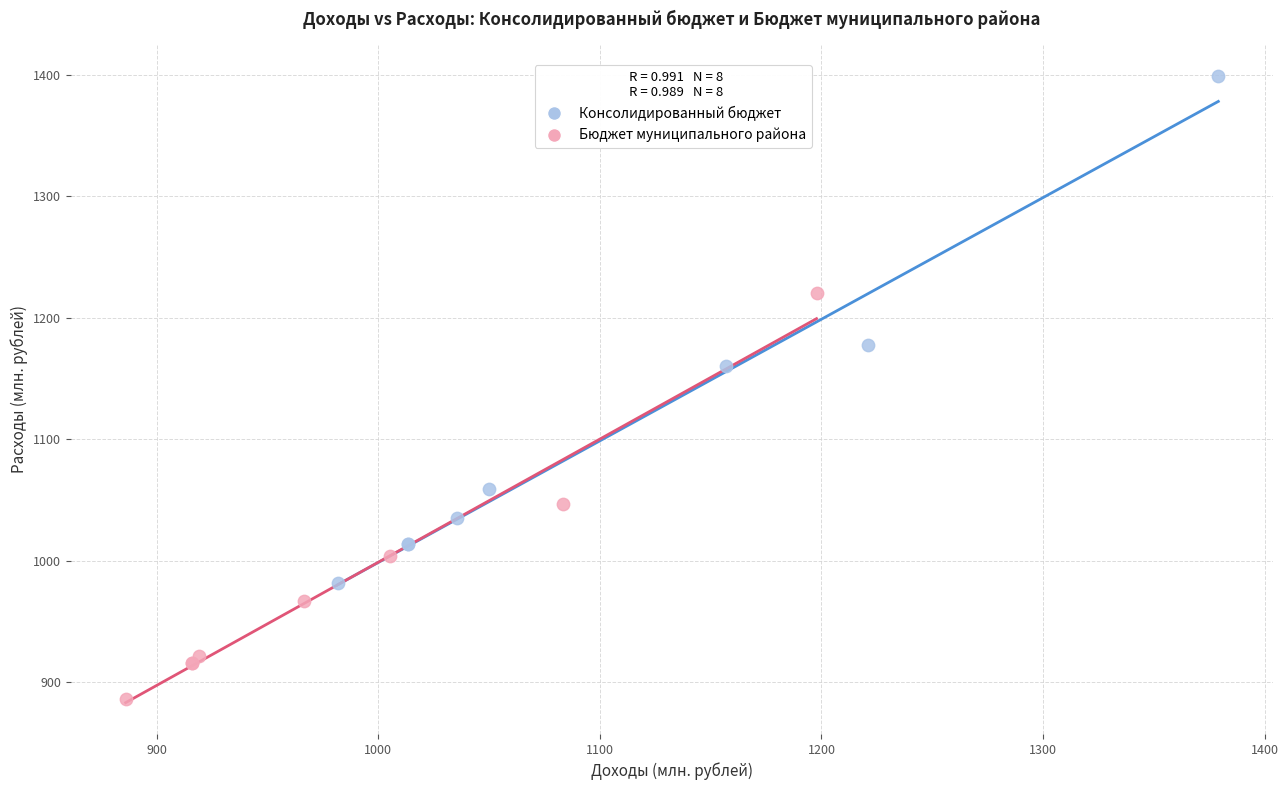

Which series contains the highest Y value?

Консолидированный бюджет